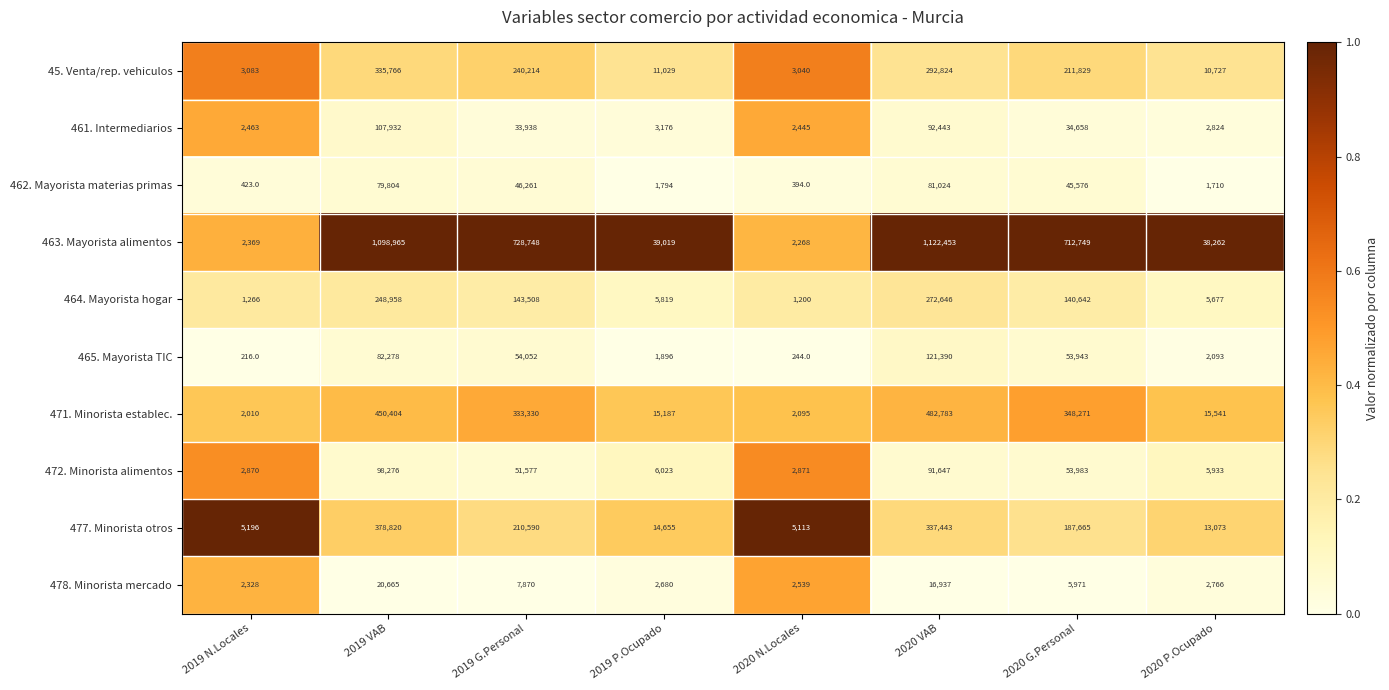

The value of 471. Minorista establec. at 2019 P.Ocupado is 8006. True or false?

False